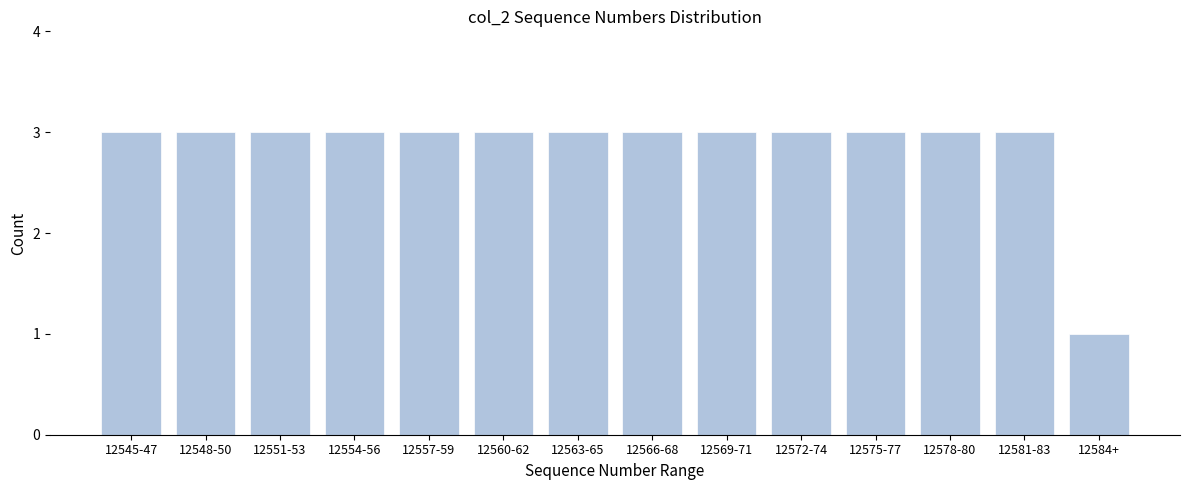

Reading left to right, extract all data points from this chart.

3	3	3	3	3	3	3	3	3	3	3	3	3	1